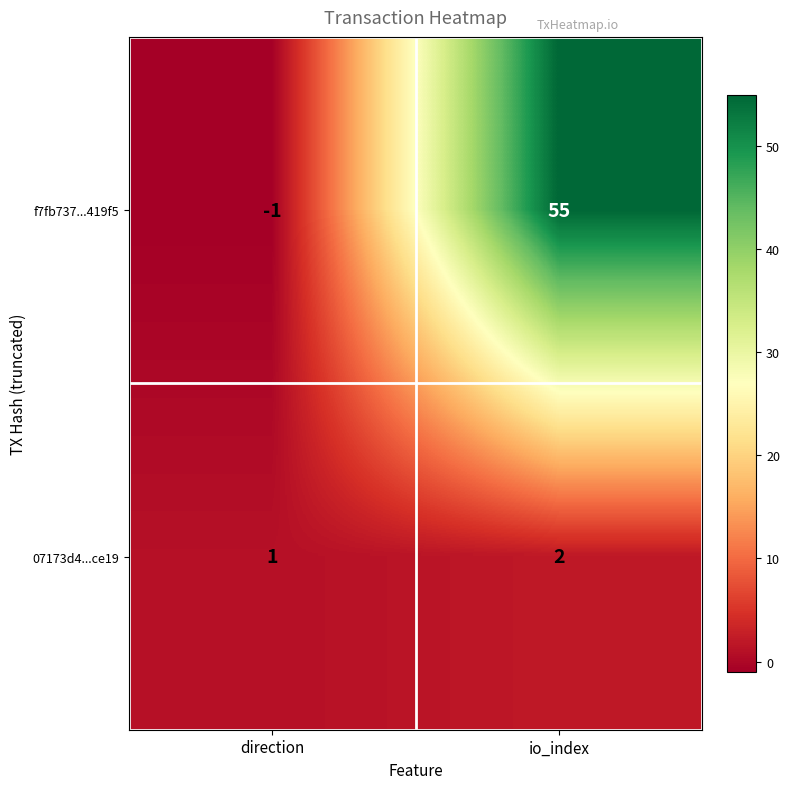

At which label is 07173d4...ce19 closest to 1?

direction